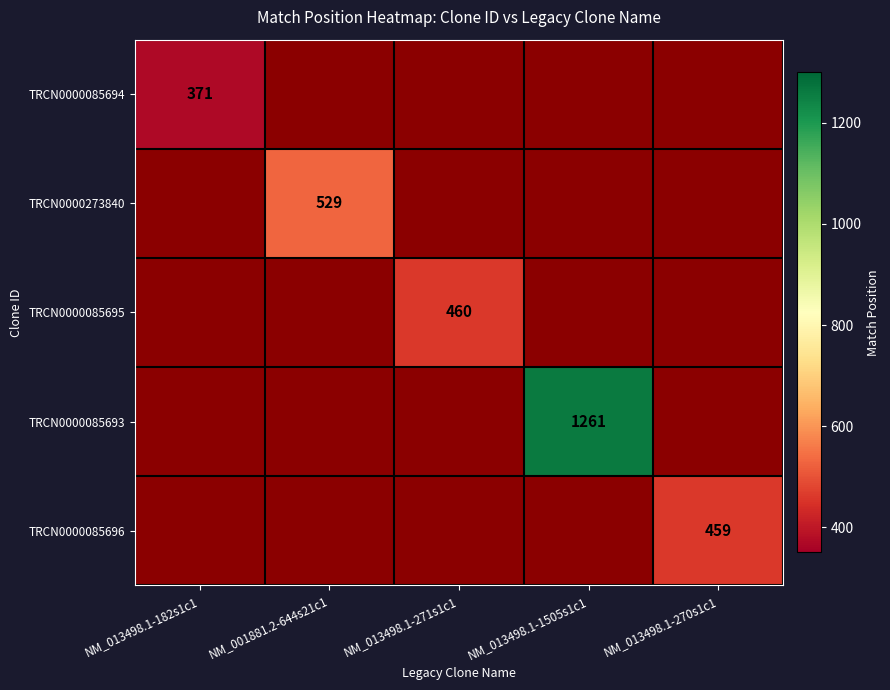

At how many categories does at least one series exceed 589?

1